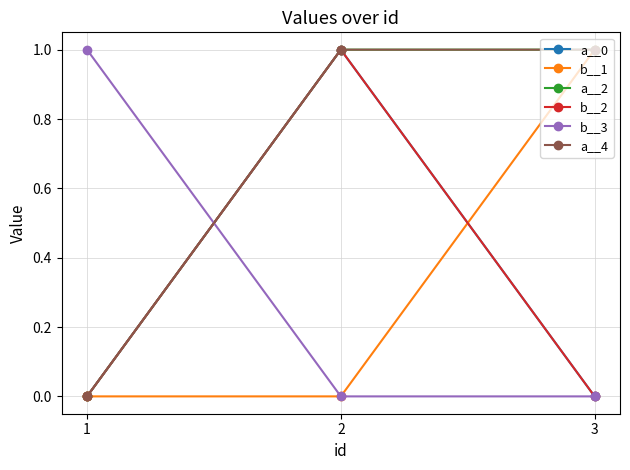

What is the sum of all a__4 values?

2